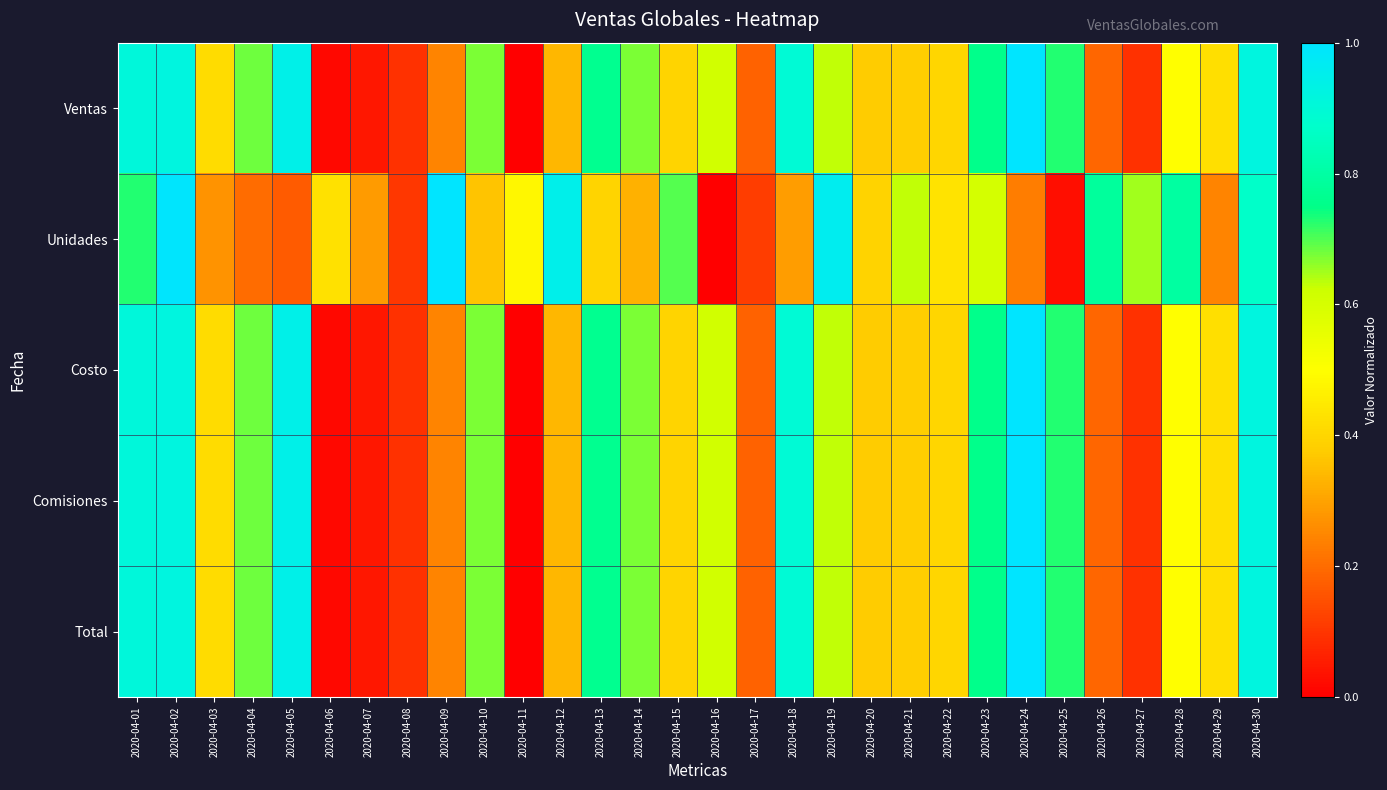

Between 2020-04-09 and 2020-04-11, which series saw the biggest shift?

Unidades